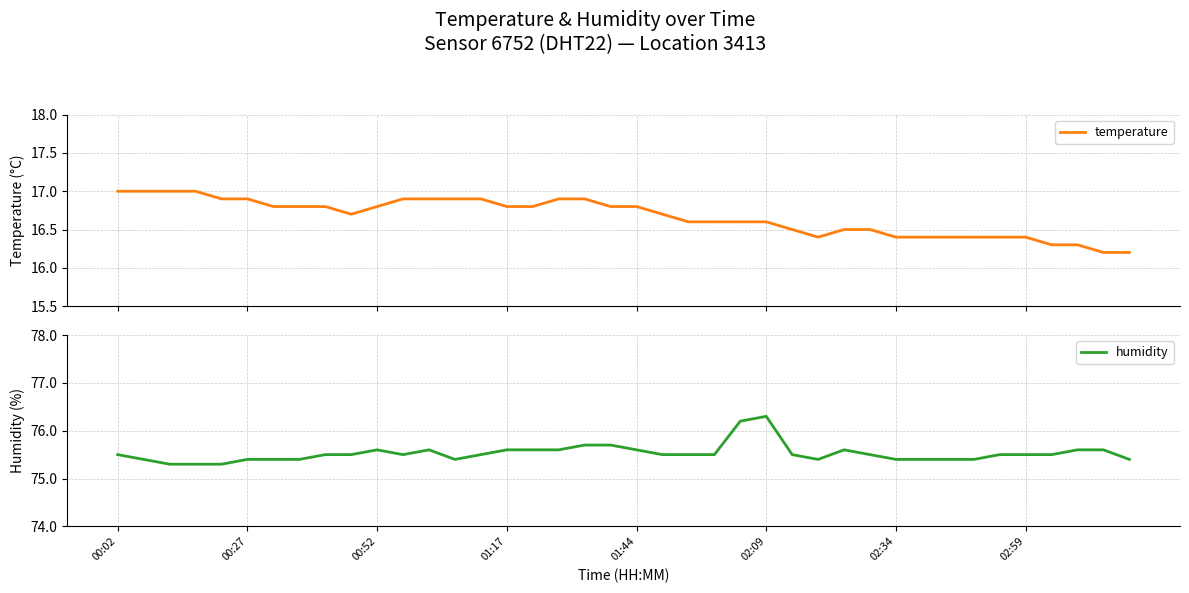

What is the value of the temperature point at the 5th from the left?

16.9